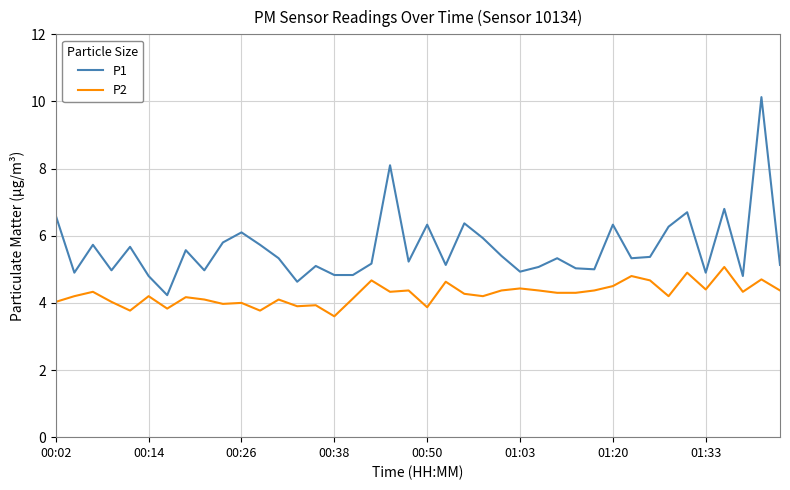

List the series in order of their peak value, lowest first.

P2, P1